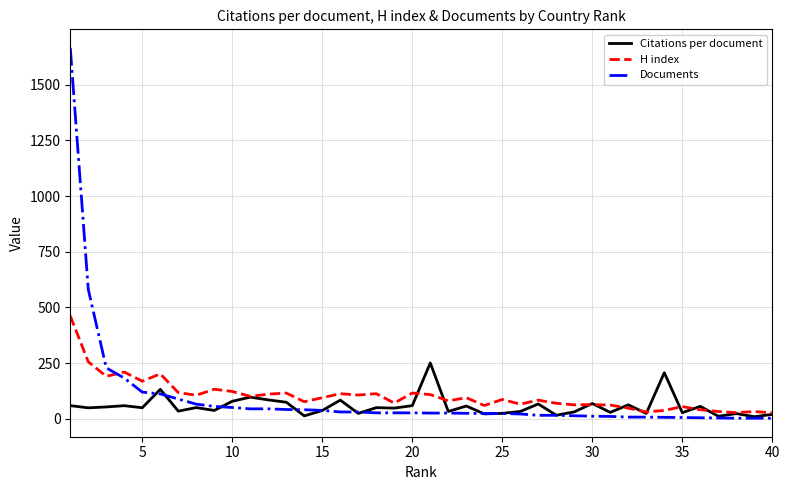

What is the greatest value displayed?

1665.0